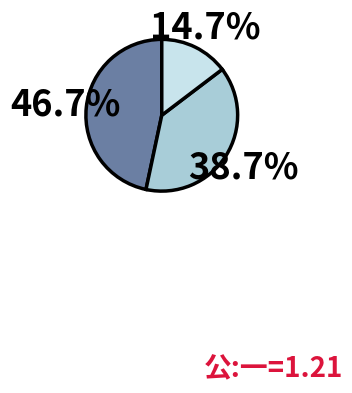

Does any single category account for the majority?

No